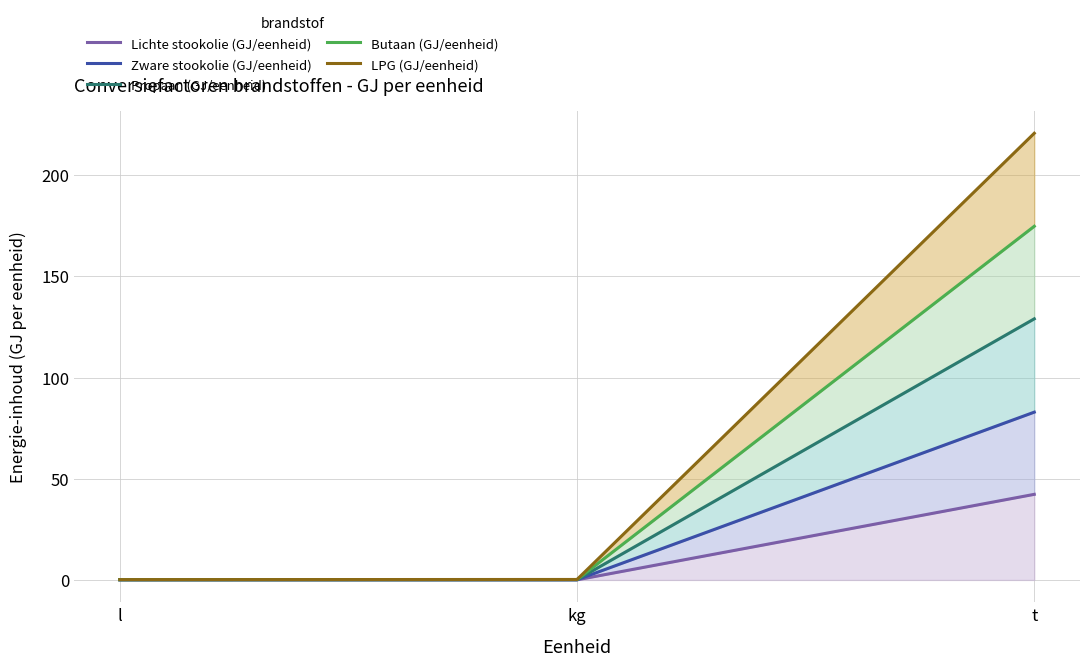

How many lines are shown in the chart?

5